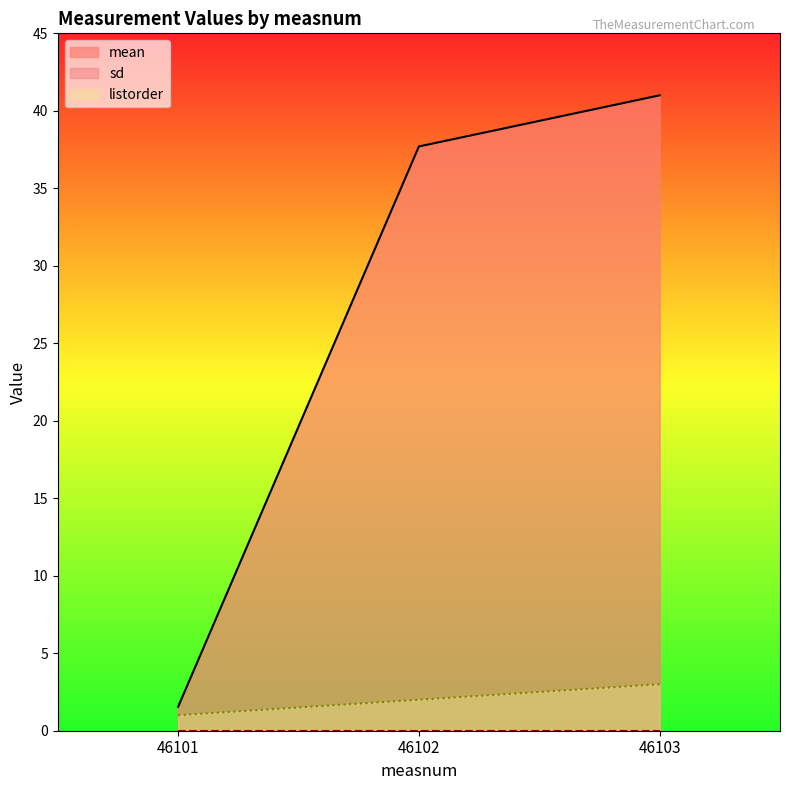

At which category is the sum across all series the highest?

46103